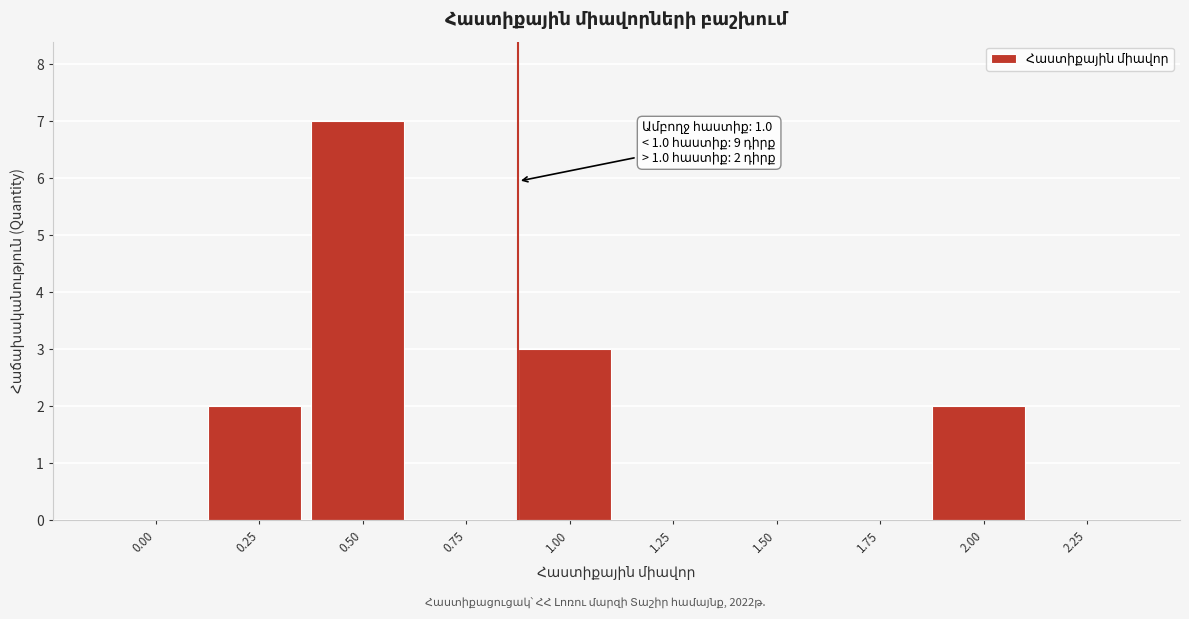

Reading left to right, list all the values displayed in this chart.

0.00=0	0.25=2	0.50=7	0.75=0	1.00=3	1.25=0	1.50=0	1.75=0	2.00=2	2.25=0